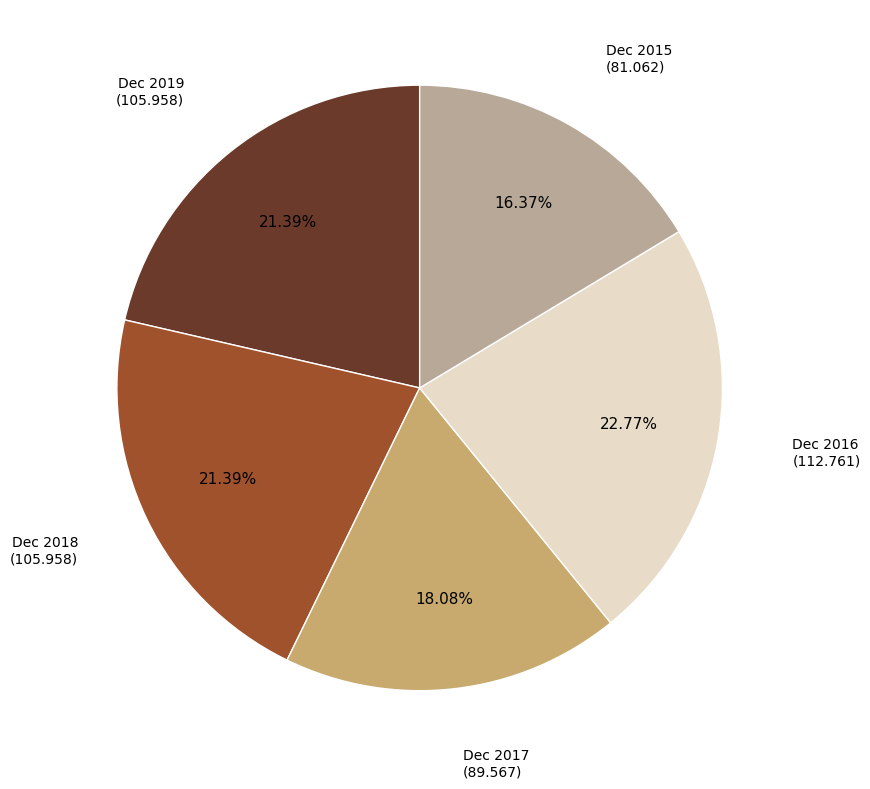

Between Dec 2019 and Dec 2017, which is larger?

Dec 2019